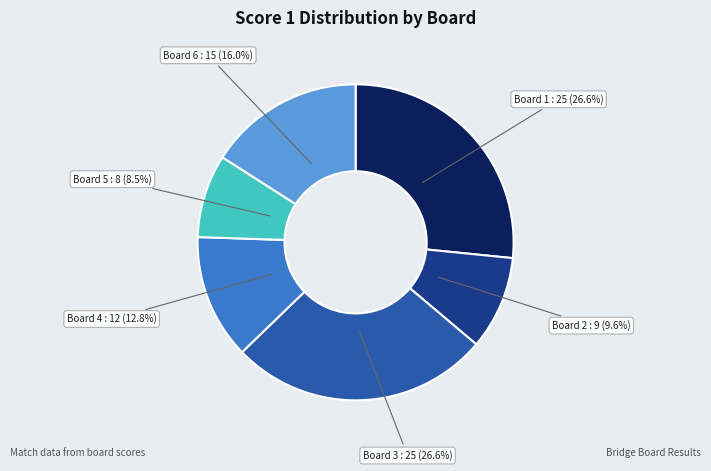

To the nearest percent, what is the combined percentage of Board 1 and Board 2?

36%